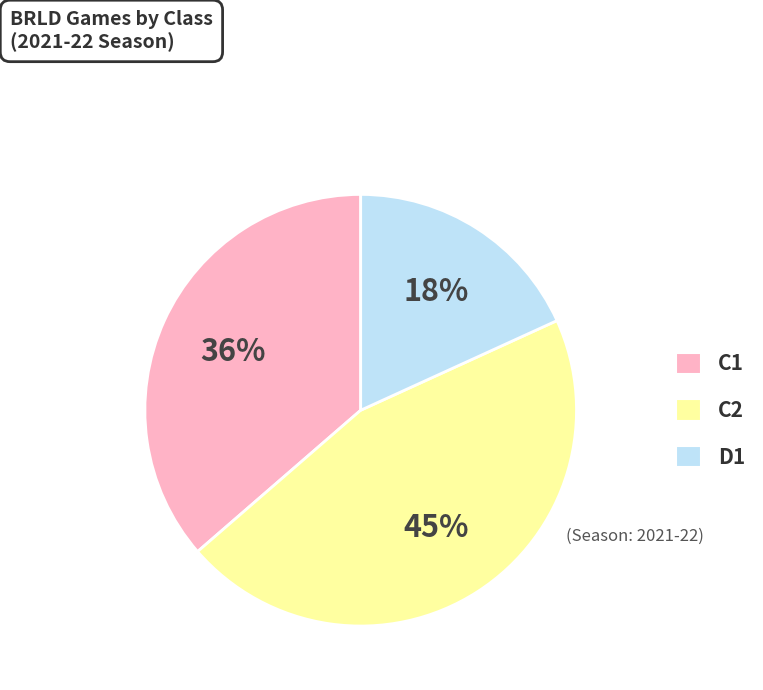

Is there any slice that represents more than half of the pie?

No